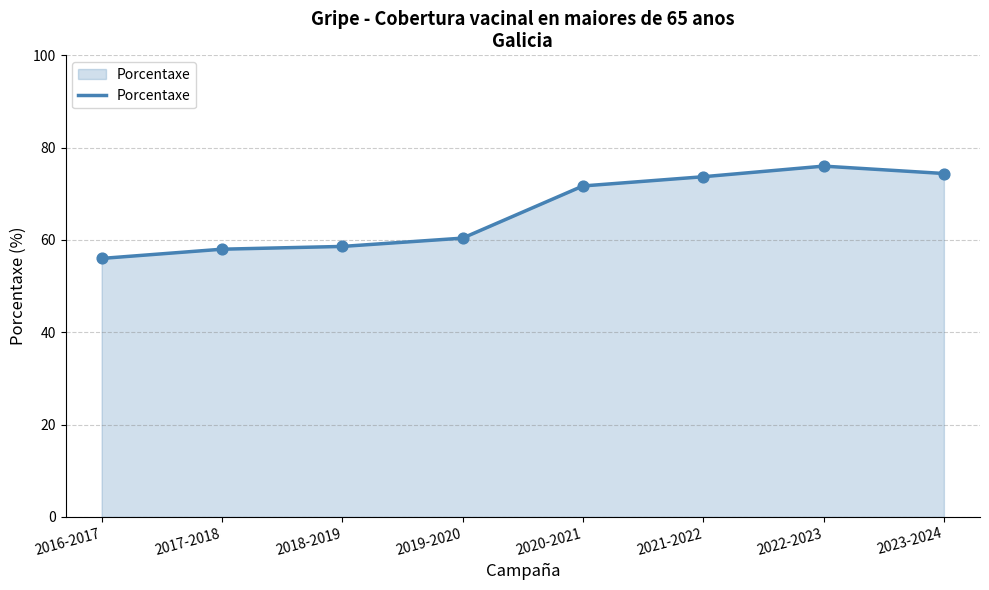

Which has a higher value, 2017-2018 or 2022-2023?

2022-2023